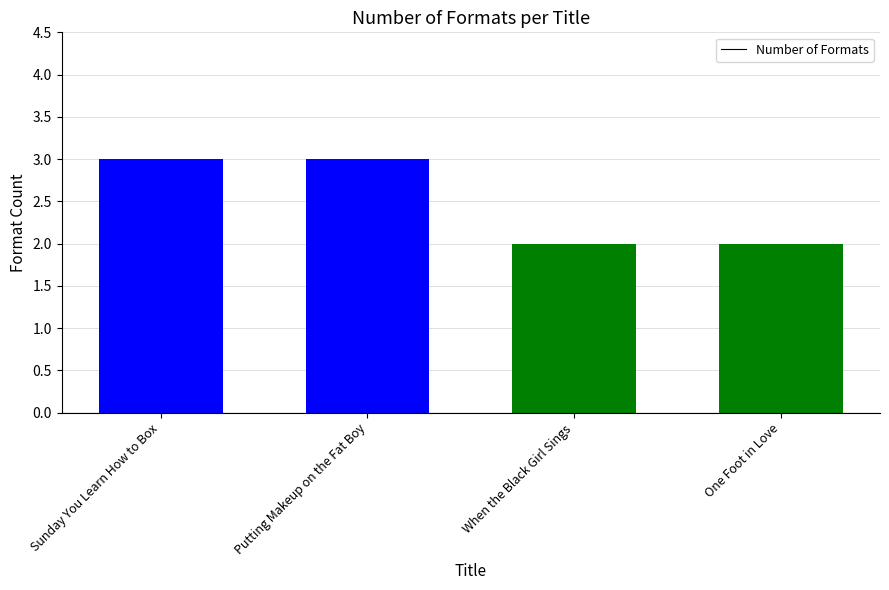

Reading right to left, list all the values displayed in this chart.

2	2	3	3